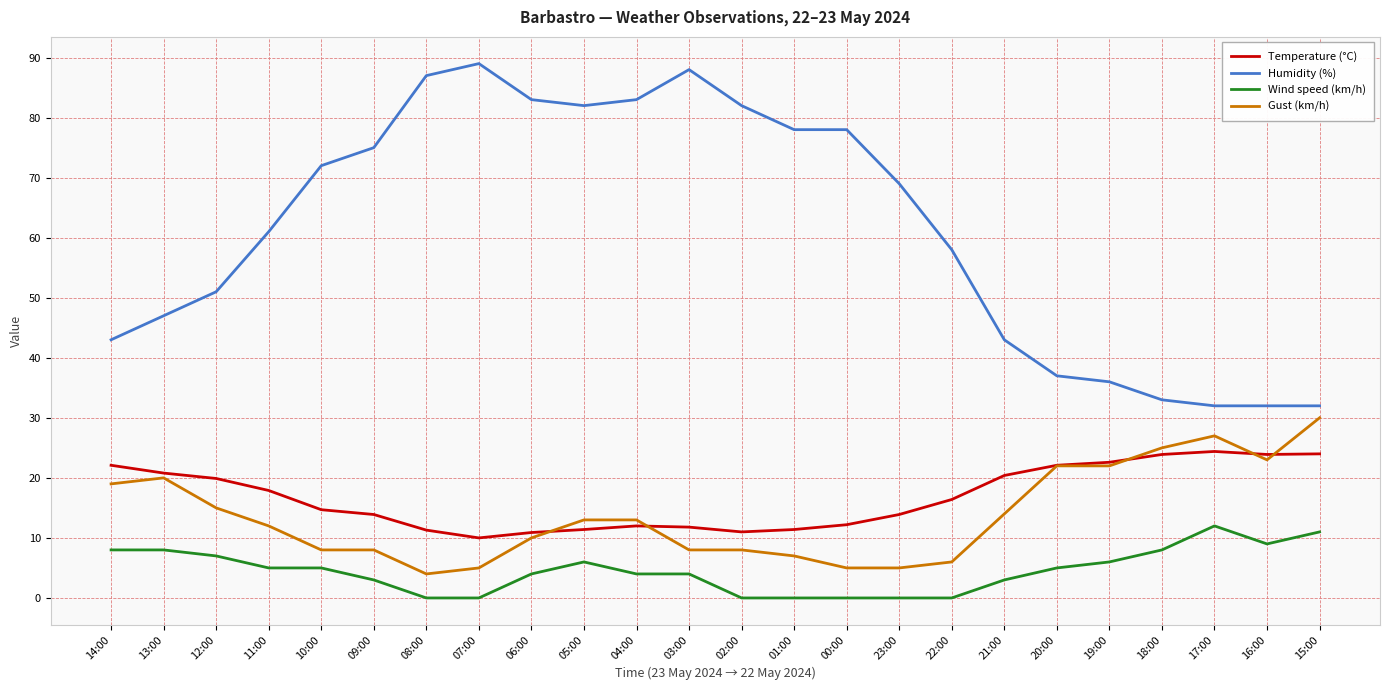

At how many categories does at least one series exceed 42?

18